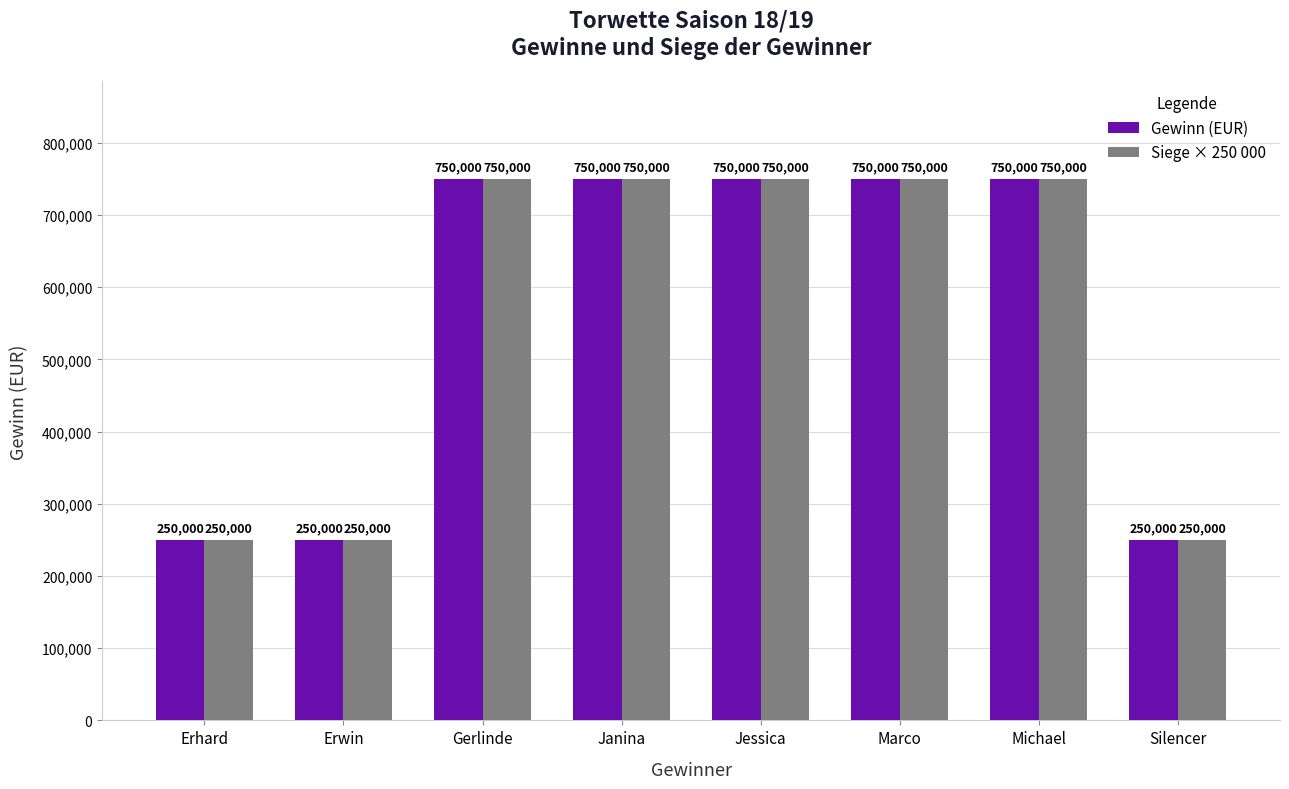

The Siege × 250 000 series shows 250000 at Silencer. True or false?

True